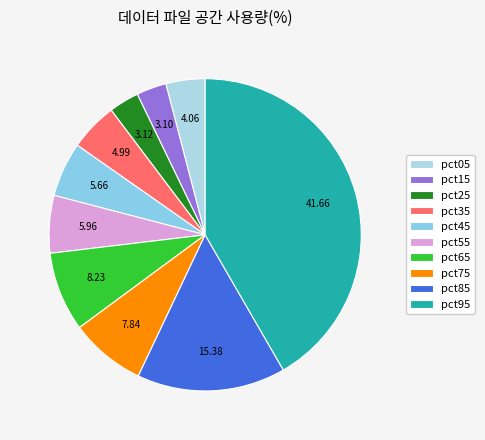

Is it true that pct75 is 15% of the pie?

False